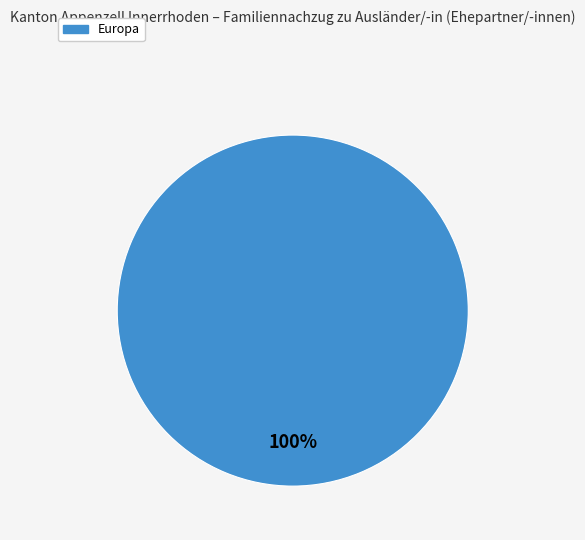

Is there any slice that represents more than half of the pie?

Yes